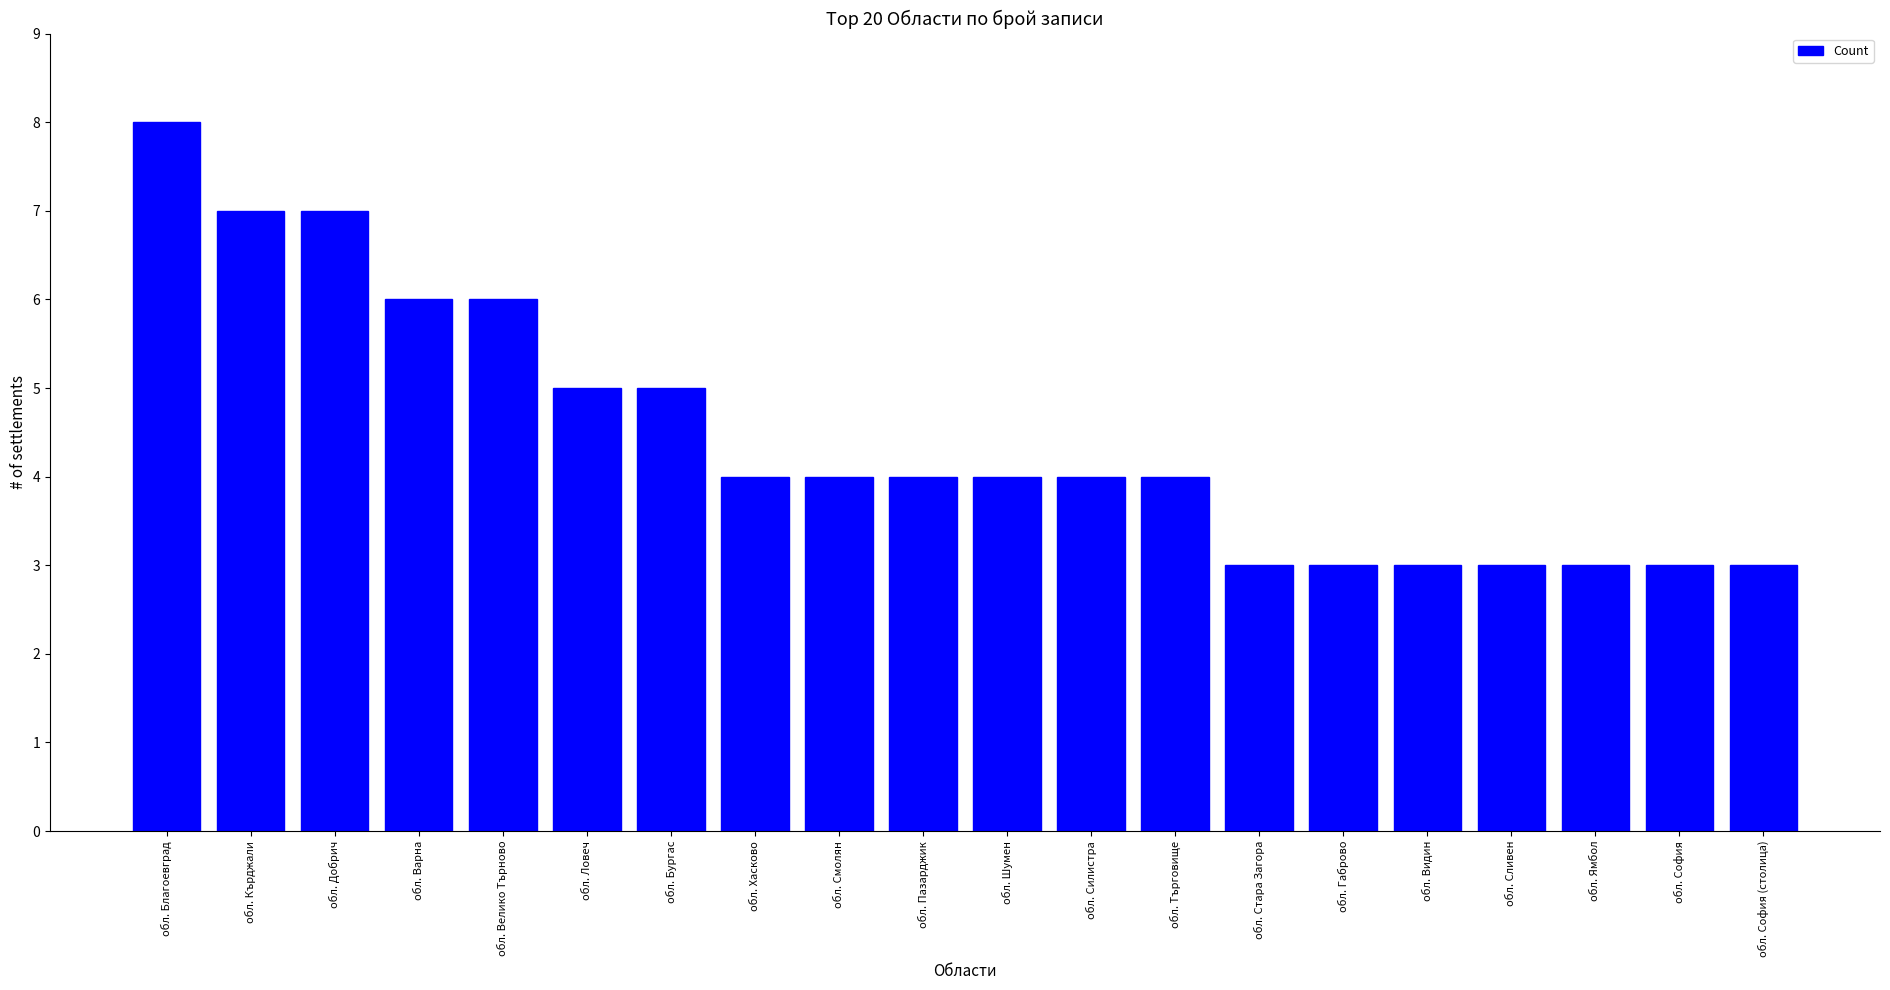

What is the ratio of the value at обл. Велико Търново to the value at обл. Видин?

2.0